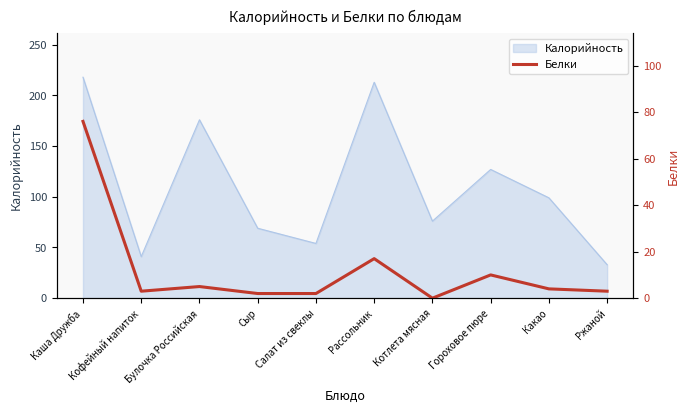

List the labels in order of value, smallest first.

Котлета мясная, Сыр, Салат из свеклы, Кофейный напиток, Ржаной, Какао, Булочка Российская, Гороховое пюре, Рассольник, Каша Дружба